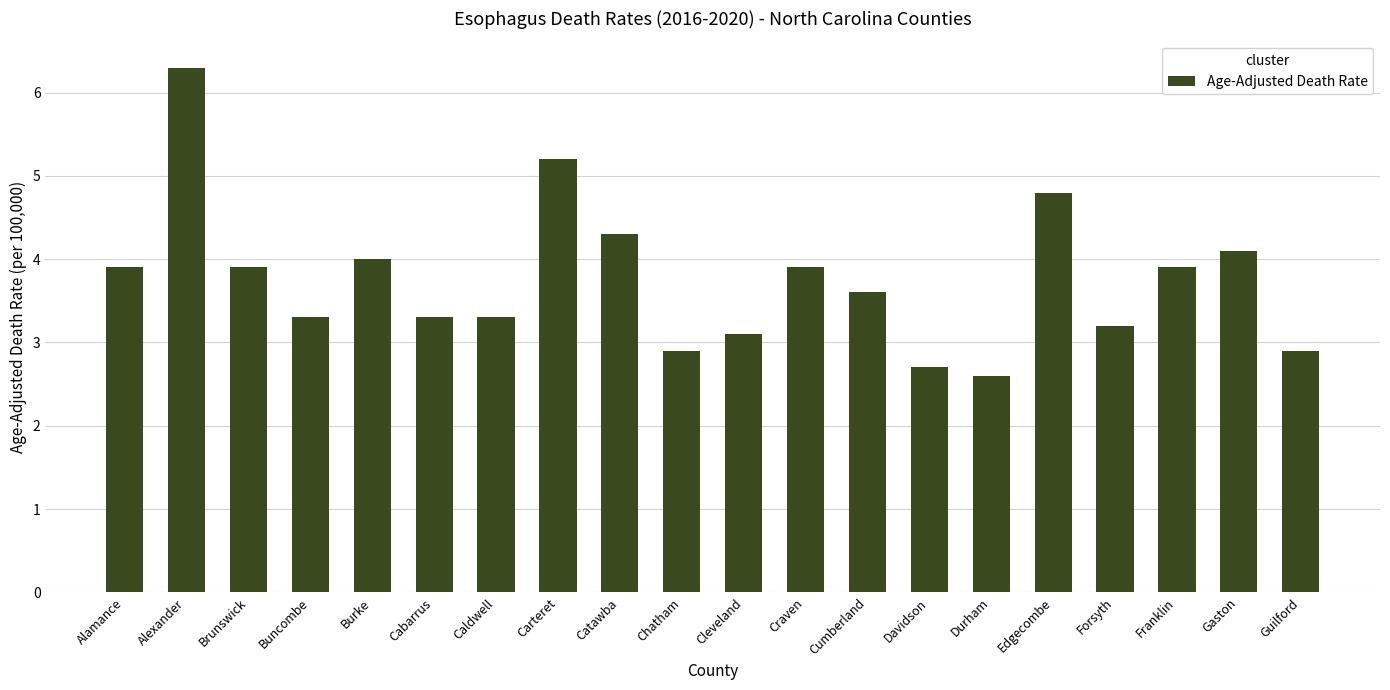

Which label corresponds to the largest value in the chart?

Alexander